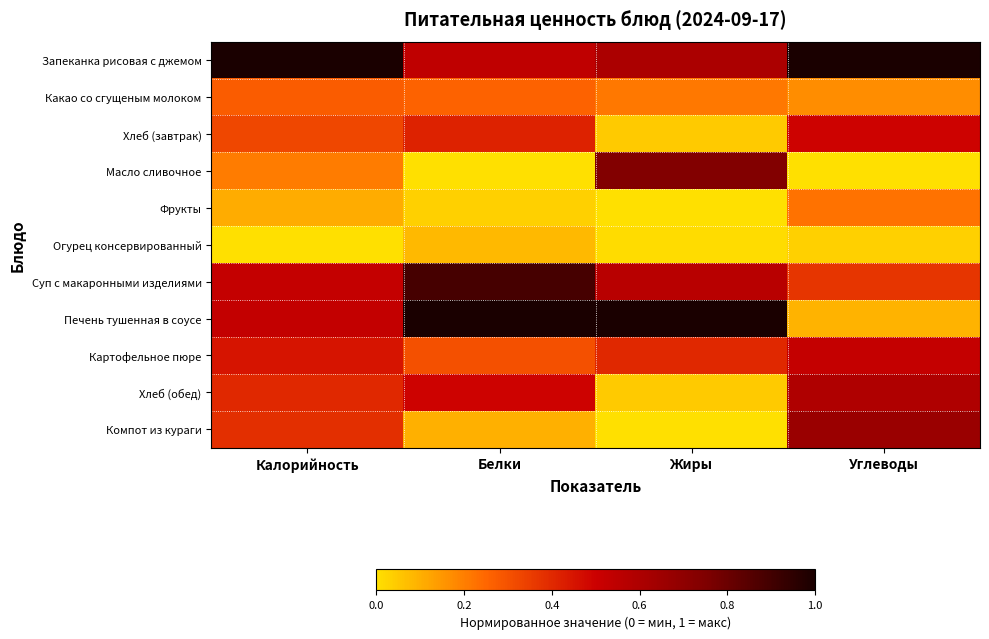

Rank the series by their maximum value, from highest to lowest.

Запеканка рисовая с джемом, Печень тушенная в соусе, Суп с макаронными изделиями, Масло сливочное, Компот из кураги, Хлеб (обед), Картофельное пюре, Хлеб (завтрак), Какао со сгущеным молоком, Фрукты, Огурец консервированный